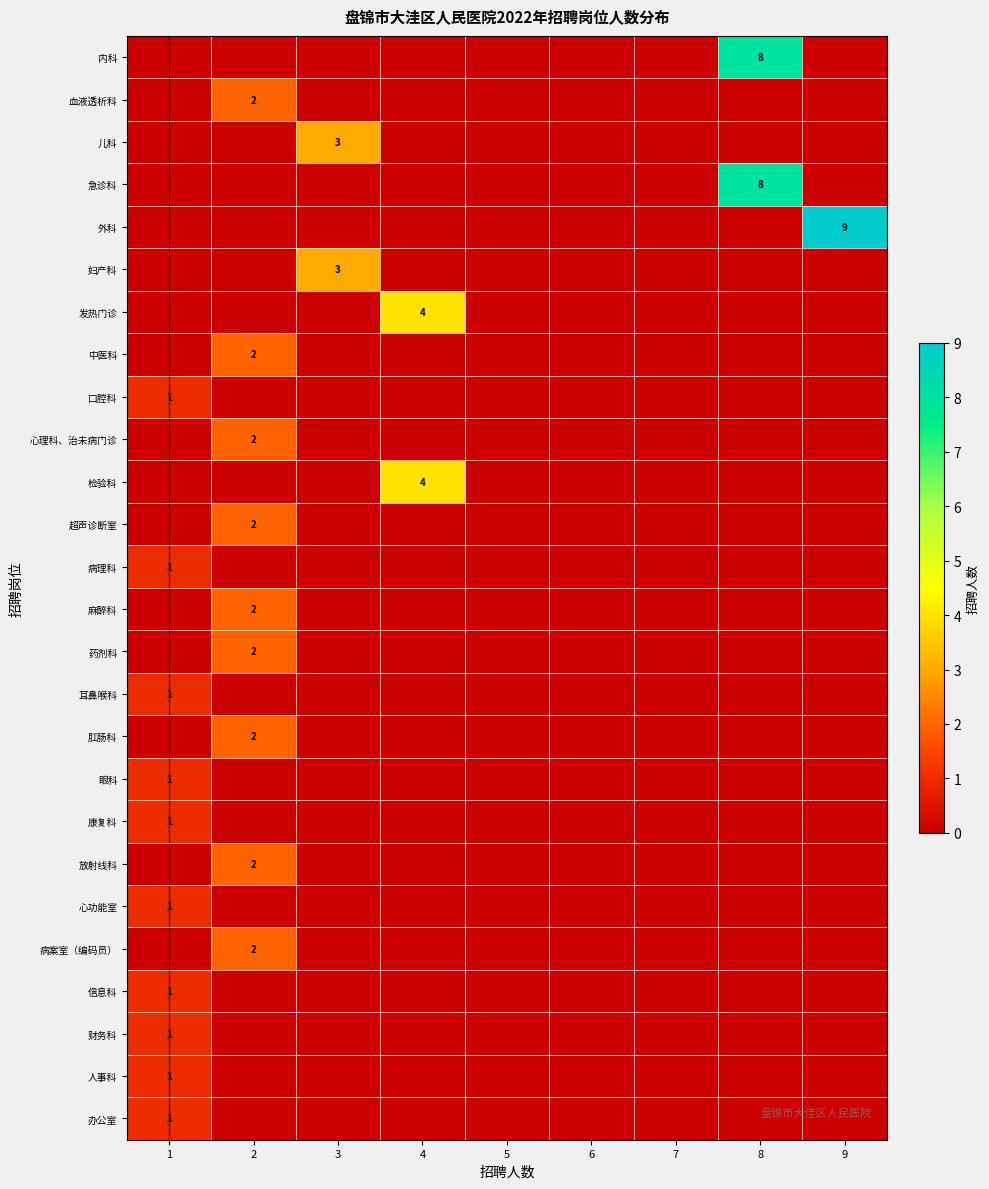

The row_1 series shows 2 at 2. True or false?

True